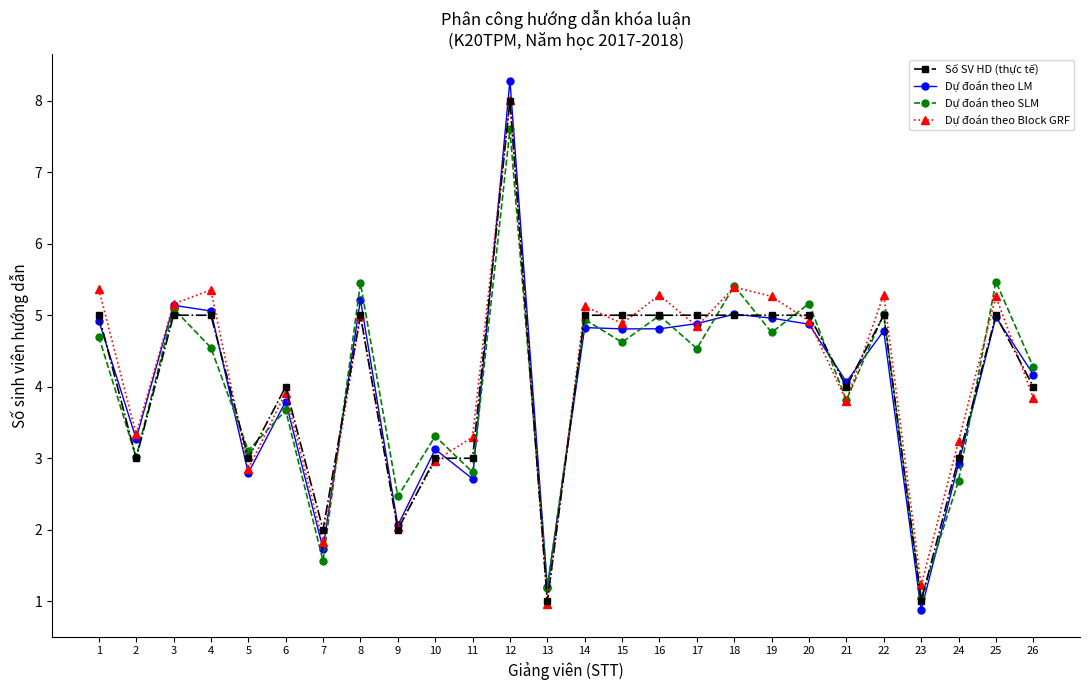

How many lines are shown in the chart?

4